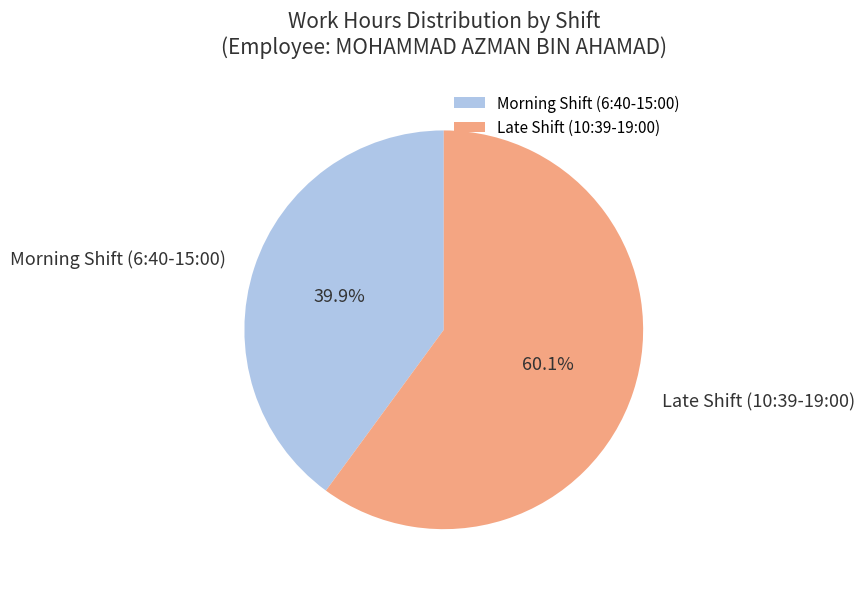

Do Late Shift (10:39-19:00) and Morning Shift (6:40-15:00) together represent more than half of the pie?

Yes